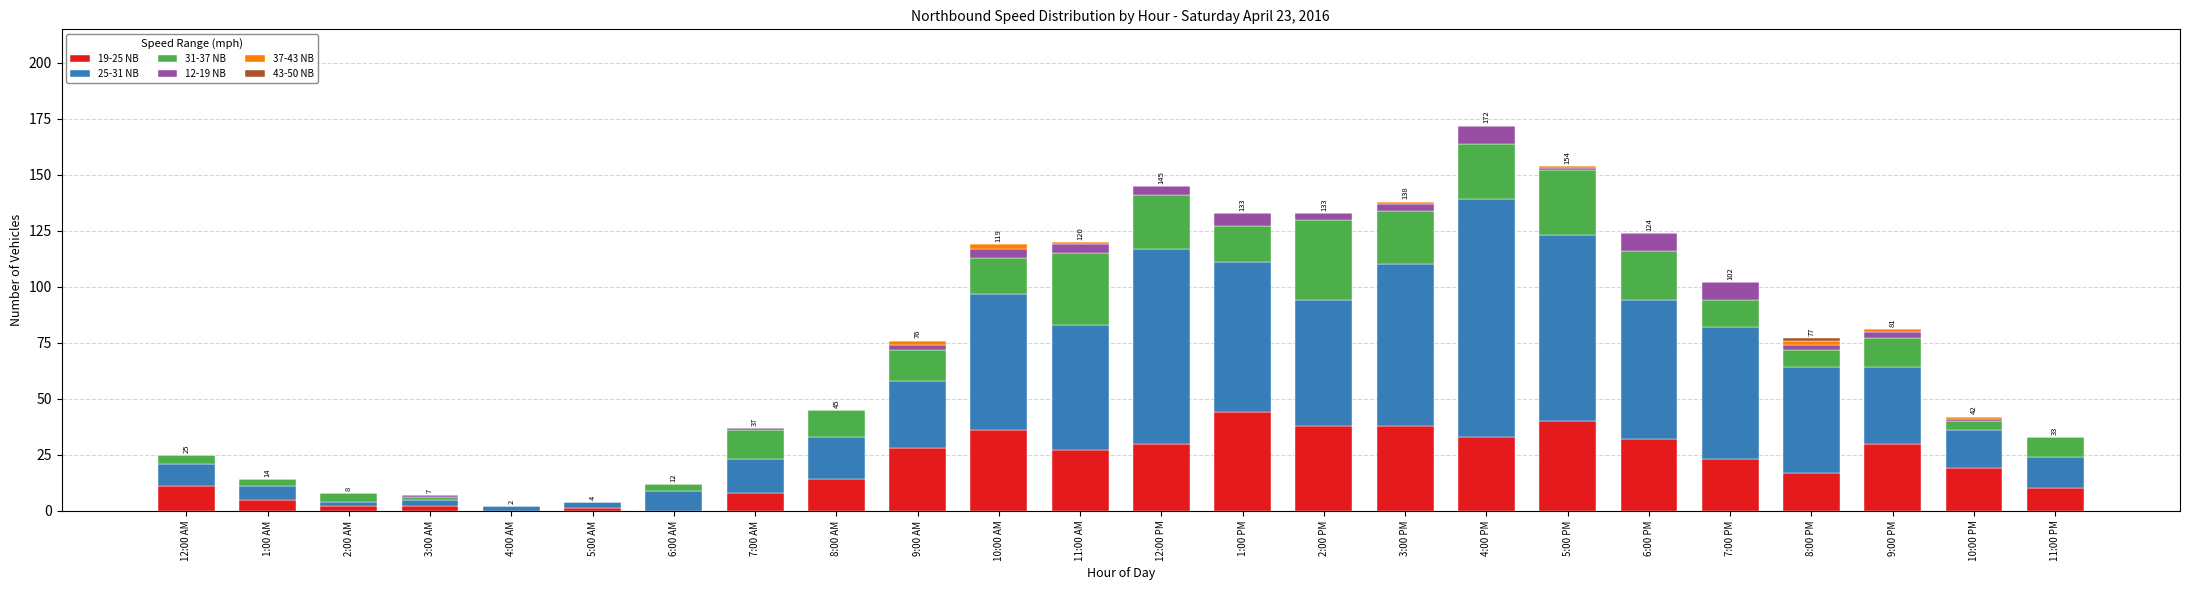

How many data points does each series have?

24